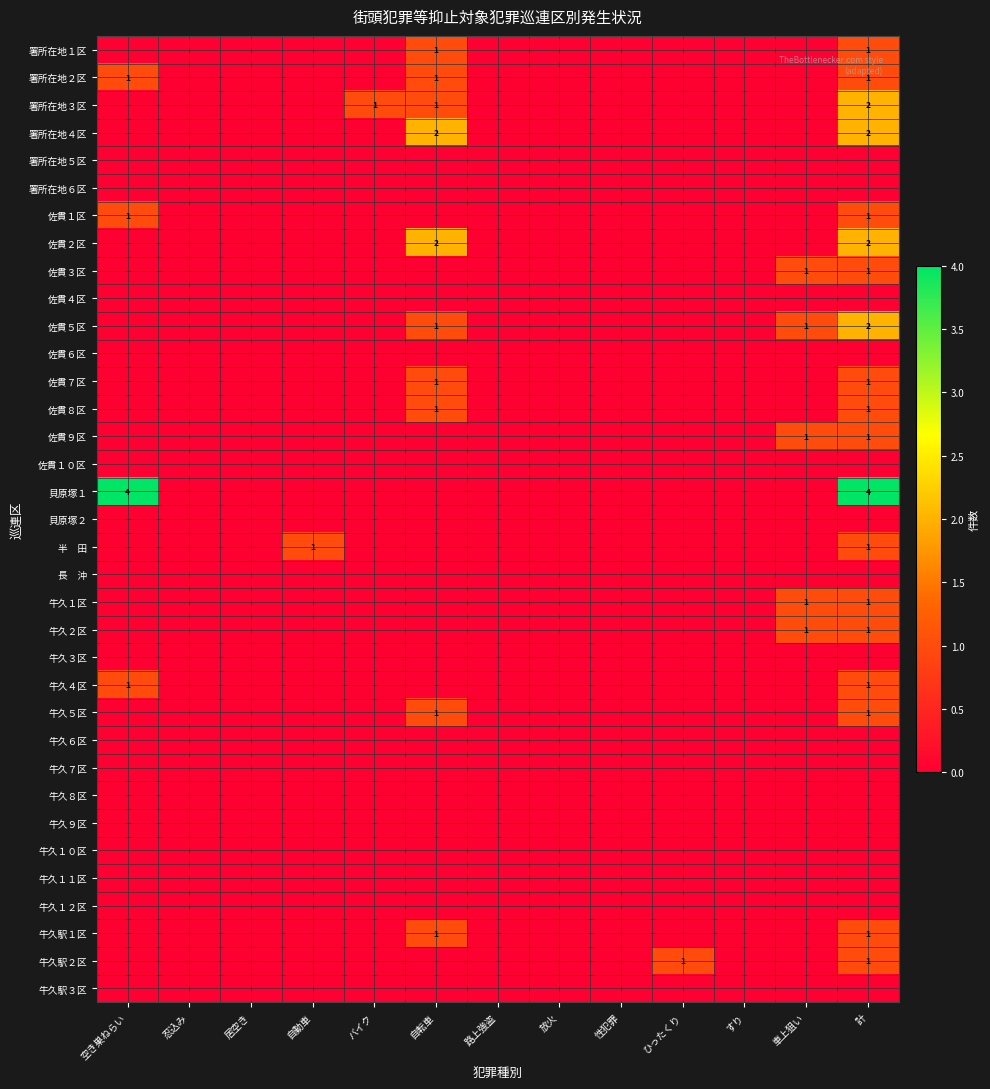

Between 計 and 空き巣ねらい, which is larger?

計